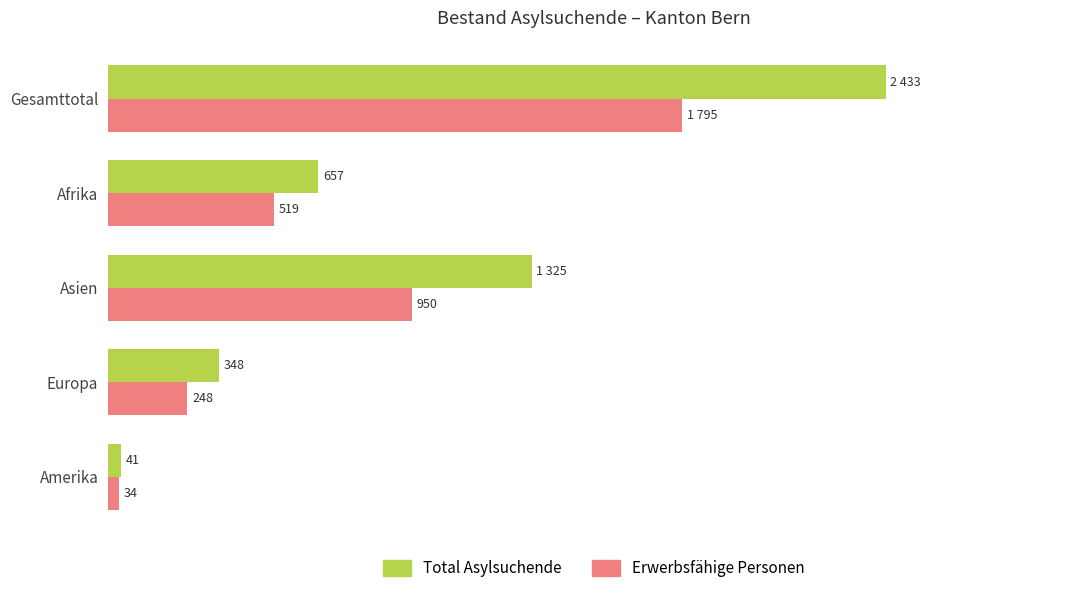

Which category has the lowest value in the Total Asylsuchende series?

Amerika